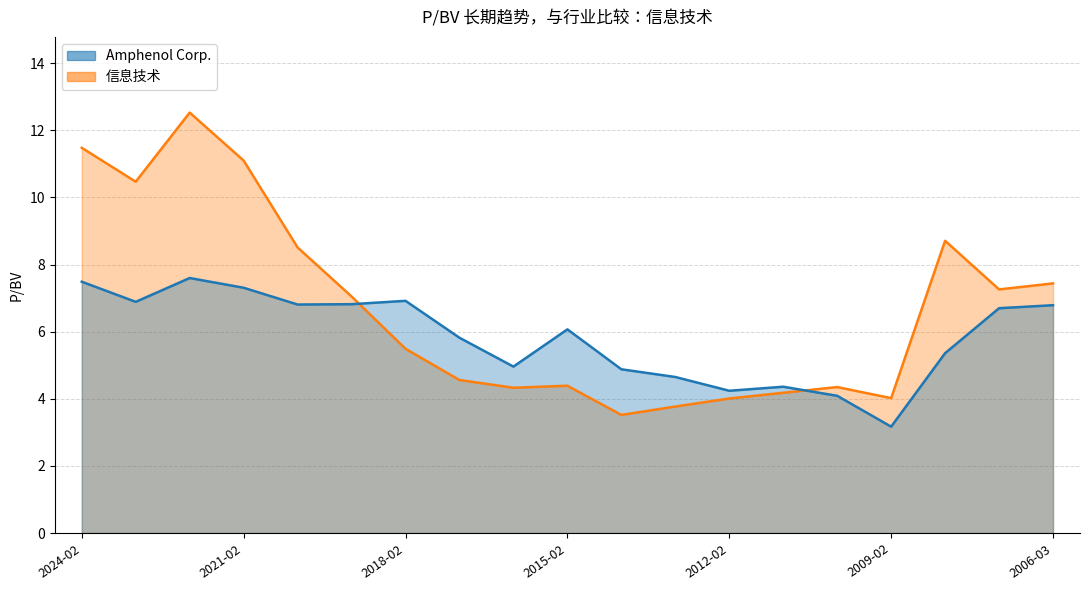

After their last crossing, which series has the higher values: 信息技术 or Amphenol Corp.?

信息技术